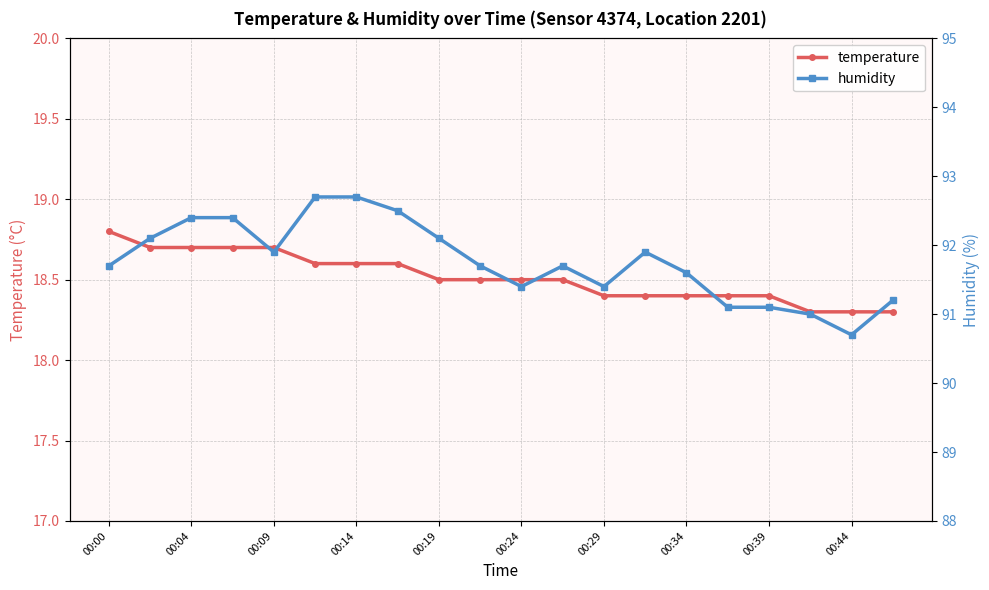

Reading left to right, what are all the values shown in this chart?

temperature: 18.8	18.7	18.7	18.7	18.7	18.6	18.6	18.6	18.5	18.5	18.5	18.5	18.4	18.4	18.4	18.4	18.4	18.3	18.3	18.3
humidity: 91.7	92.1	92.4	92.4	91.9	92.7	92.7	92.5	92.1	91.7	91.4	91.7	91.4	91.9	91.6	91.1	91.1	91.0	90.7	91.2